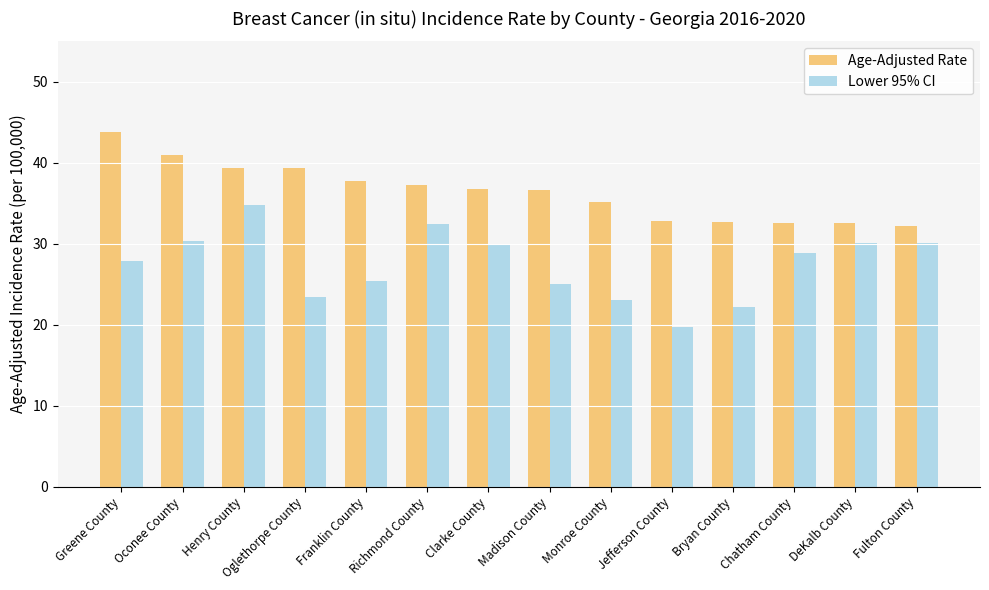

Which category has the highest value in the Lower 95% CI series?

Henry County